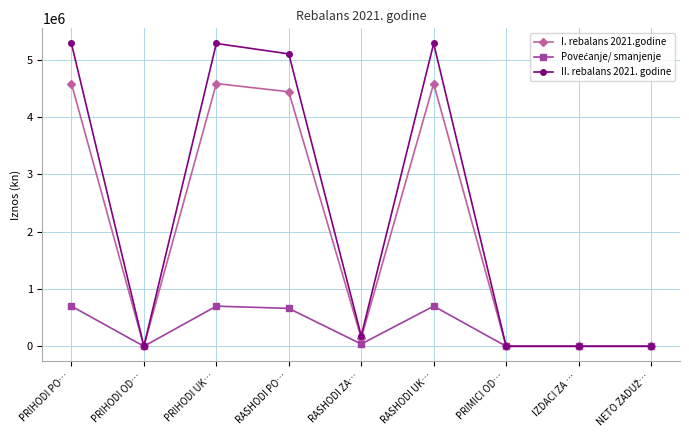

What is the approximate value of I. rebalans 2021.godine at RASHODI UK…?

4580259